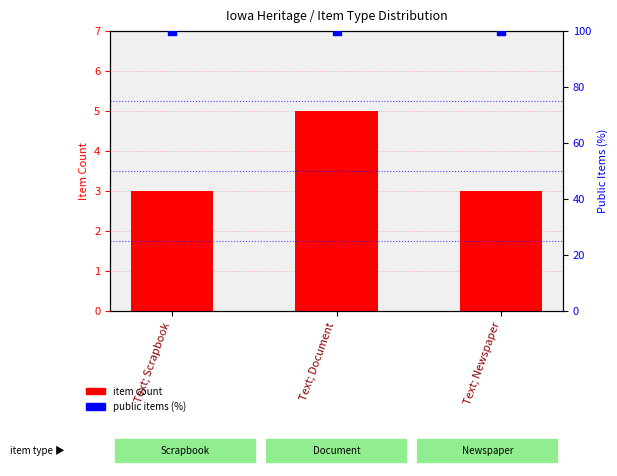

What is the total value across all series at Text; Document?

105